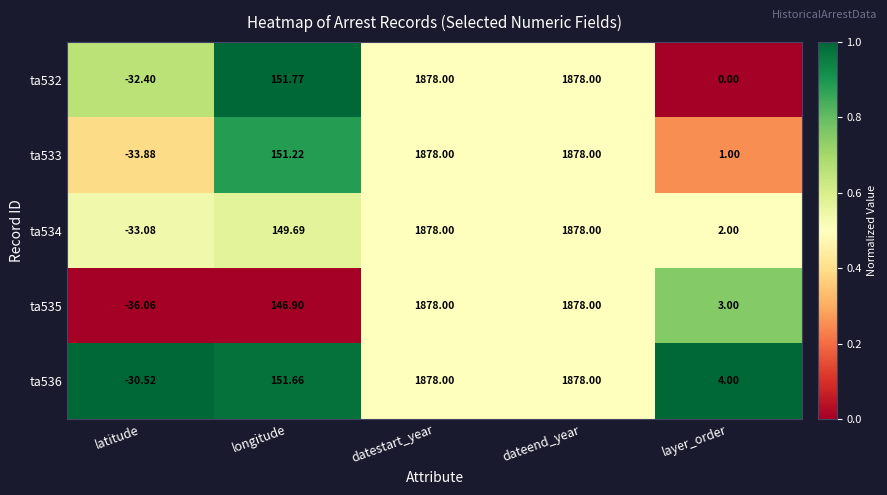

At which label is ta533 closest to 922?

longitude